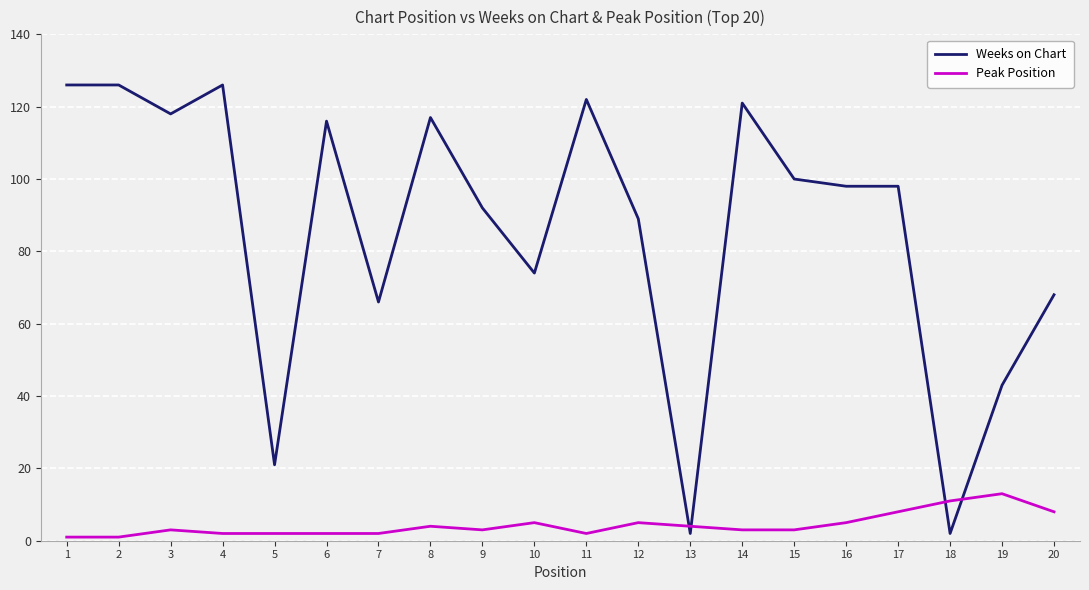

How many lines are shown in the chart?

2